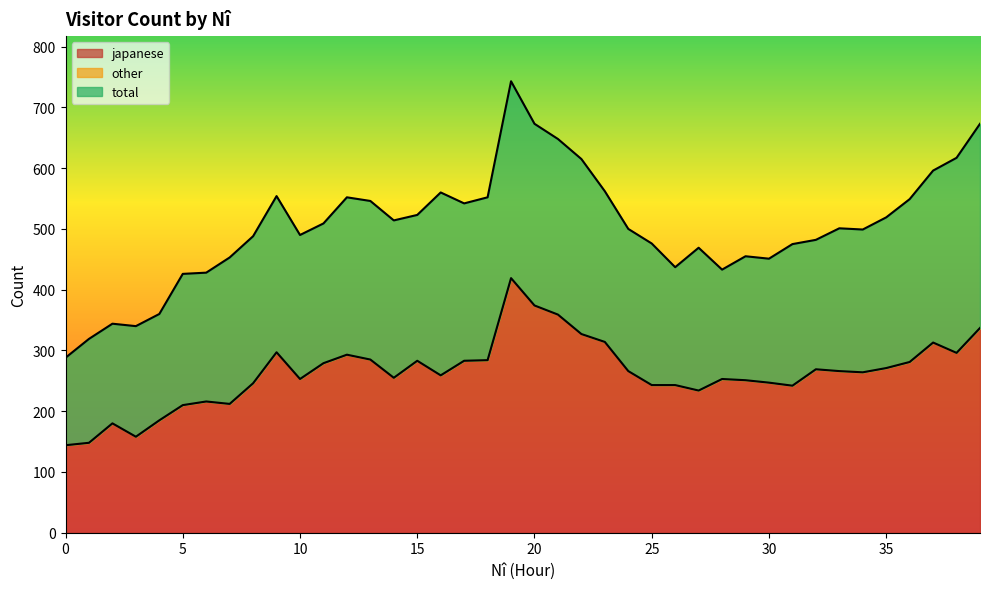

What is the total value across all series at 5?

636